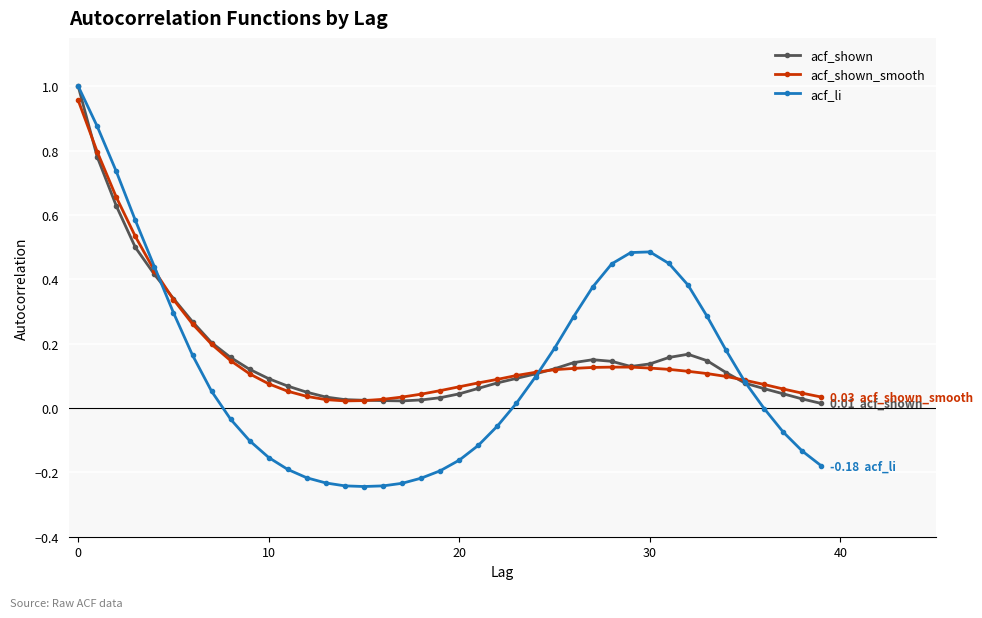

True or false: acf_li has more than 0 interior local peaks.

True